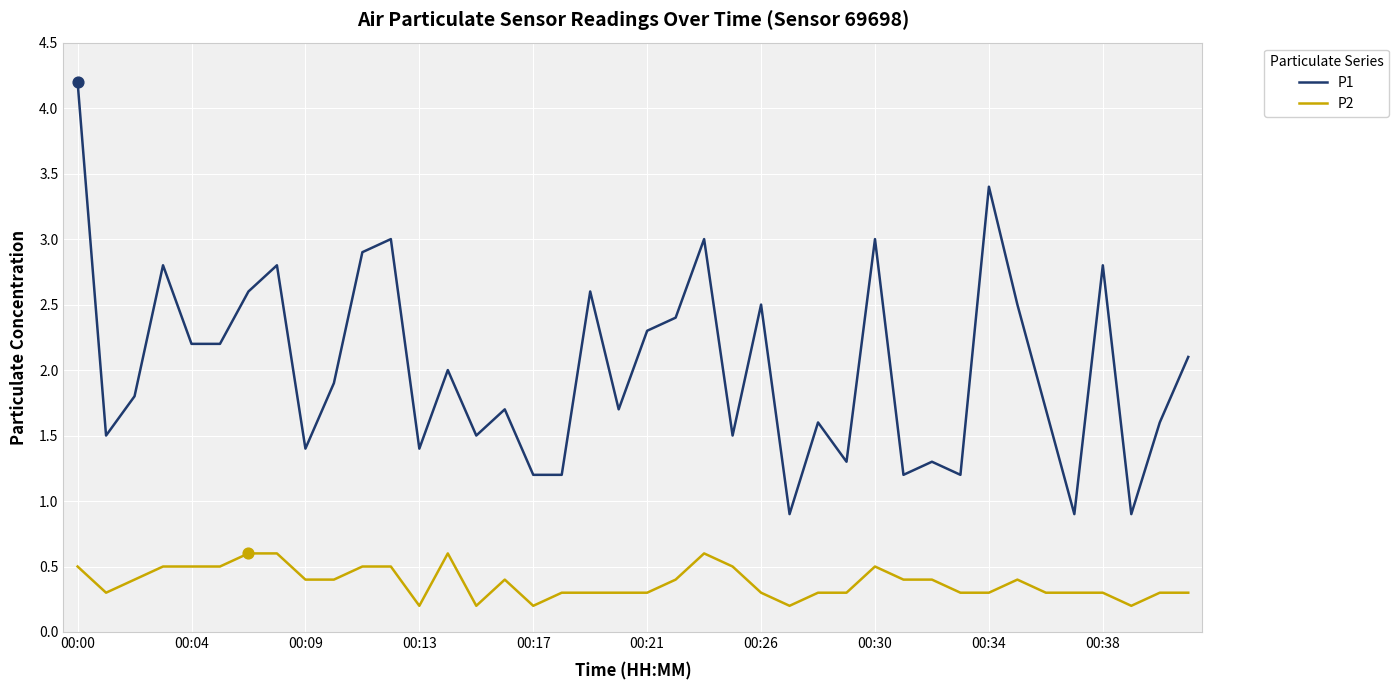

At how many categories does at least one series exceed 1?

37